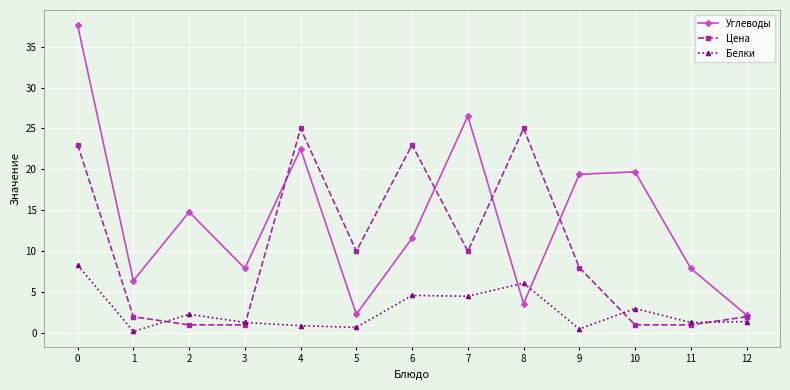

Where is the first local maximum for Белки?

2